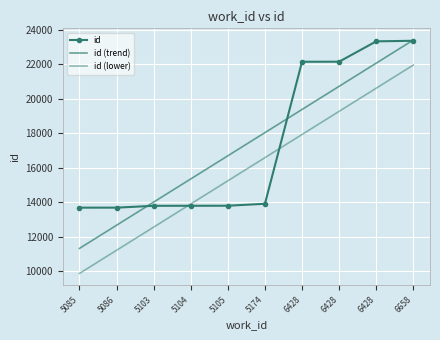

What are all the series names shown in the legend?

id, id (trend), id (lower)